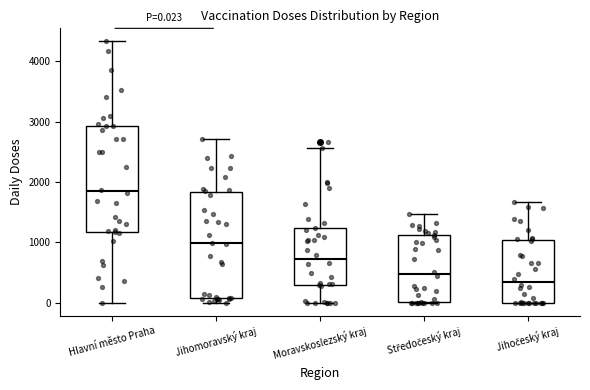

Which box has the lowest median line?

Jihočeský kraj